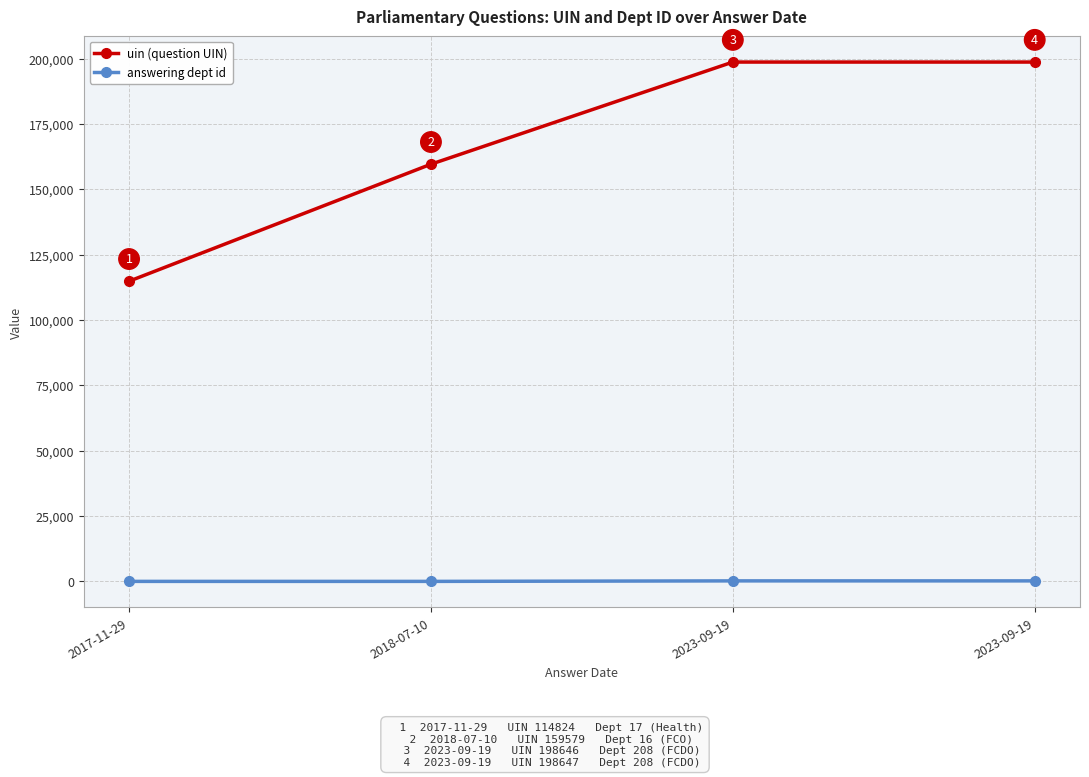

Reading left to right, list all the values displayed in this chart.

uin: 114824	159579	198646	198647
answering dept id: 17	16	208	208